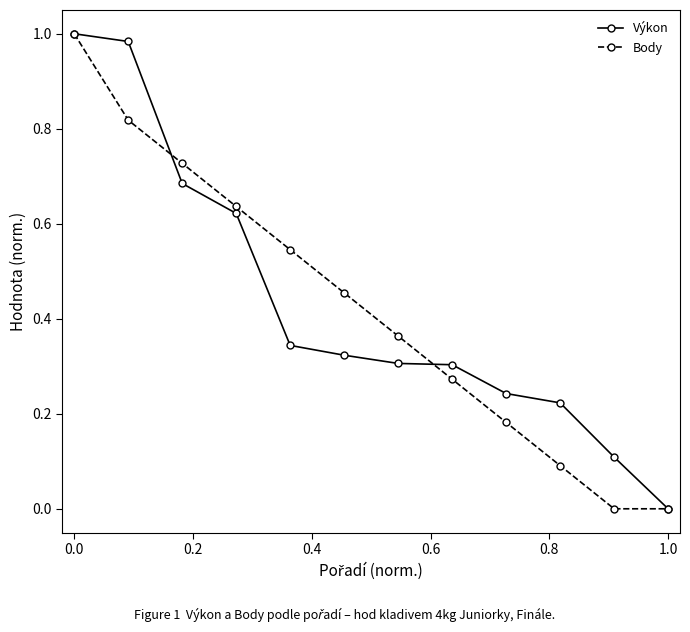

True or false: Body has more than 2 points higher than both neighbors.

False